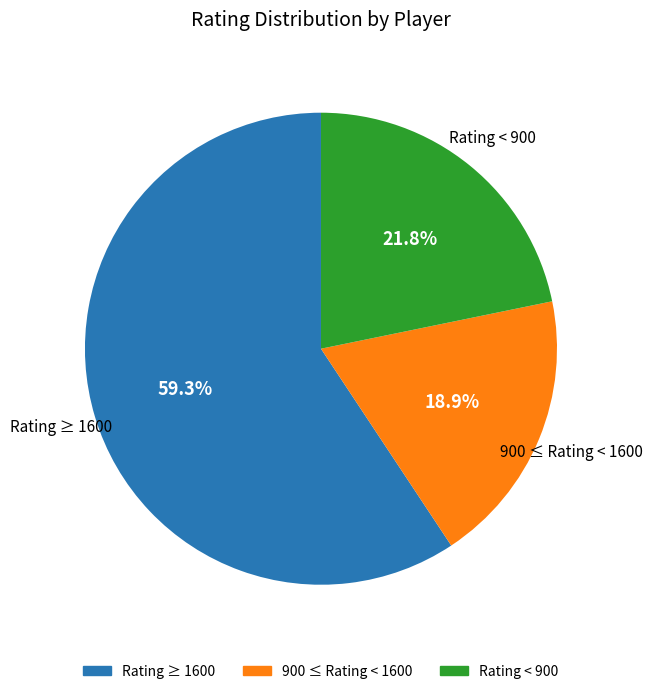

Is there a majority slice in this chart?

Yes